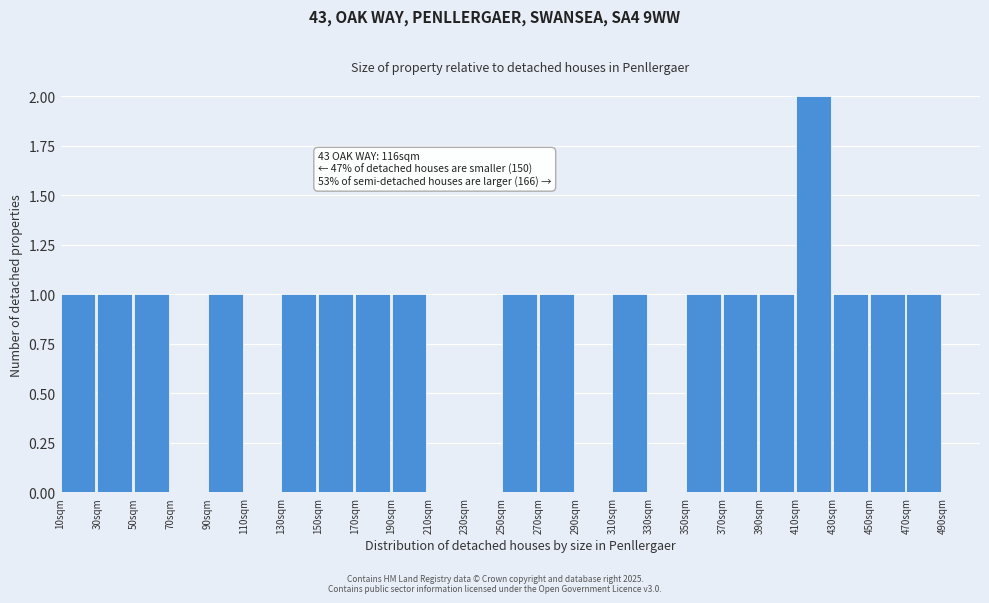

Which range on the x-axis has the tallest bar?

410 to 430